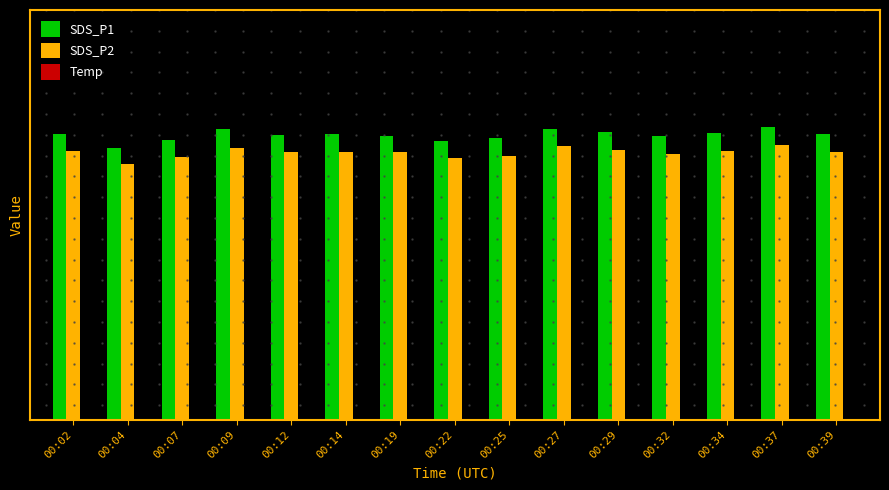

Where is SDS_P2 nearest to the value 0?

00:04